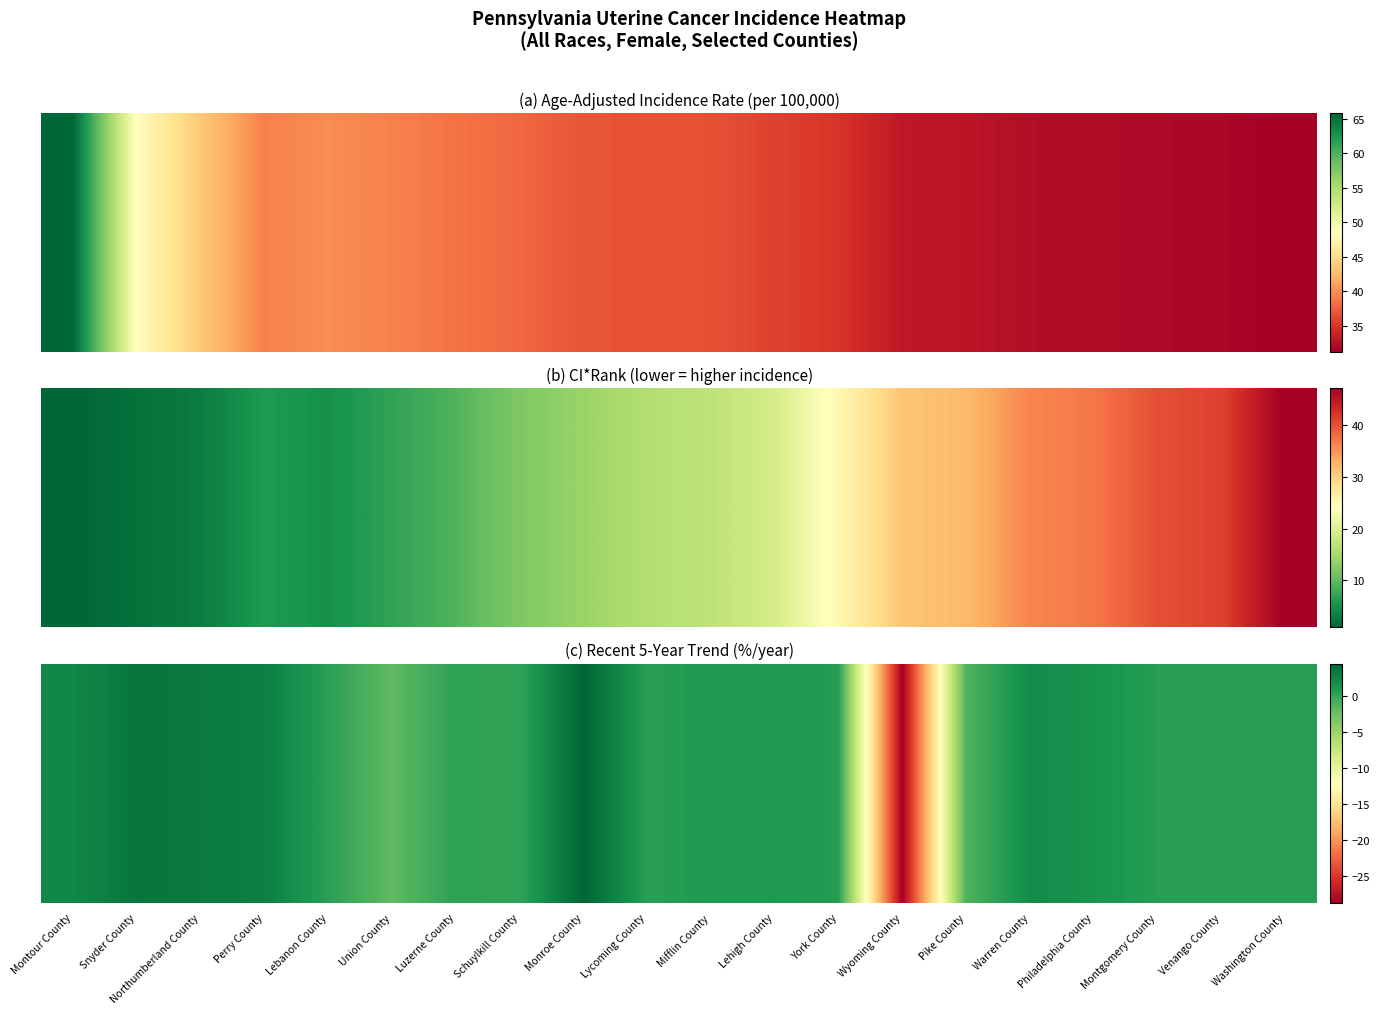

Reading left to right, extract all data points from this chart.

Montour County=0.9	Snyder County=1.0	Northumberland County=1.0	Perry County=0.9	Lebanon County=0.9	Union County=0.8	Luzerne County=0.9	Schuylkill County=0.9	Monroe County=1.0	Lycoming County=0.9	Mifflin County=0.9	Lehigh County=0.9	York County=0.9	Wyoming County=0.0	Pike County=0.8	Warren County=0.9	Philadelphia County=0.9	Montgomery County=0.9	Venango County=0.9	Washington County=0.9